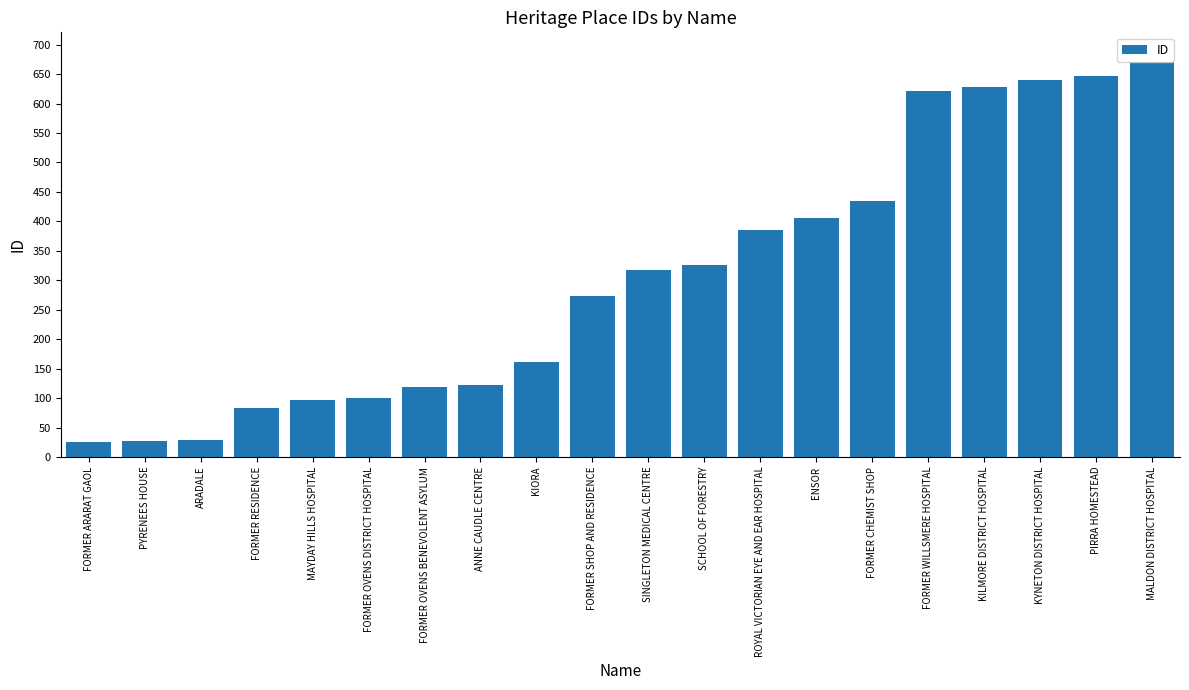

True or false: the data shows 326 at SCHOOL OF FORESTRY.

True